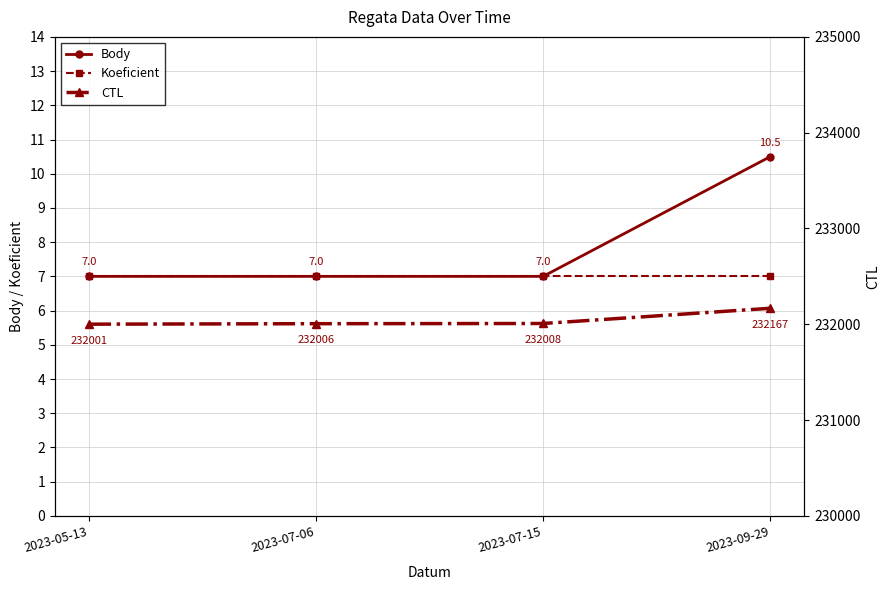

What position from the left is 2023-07-15?

3